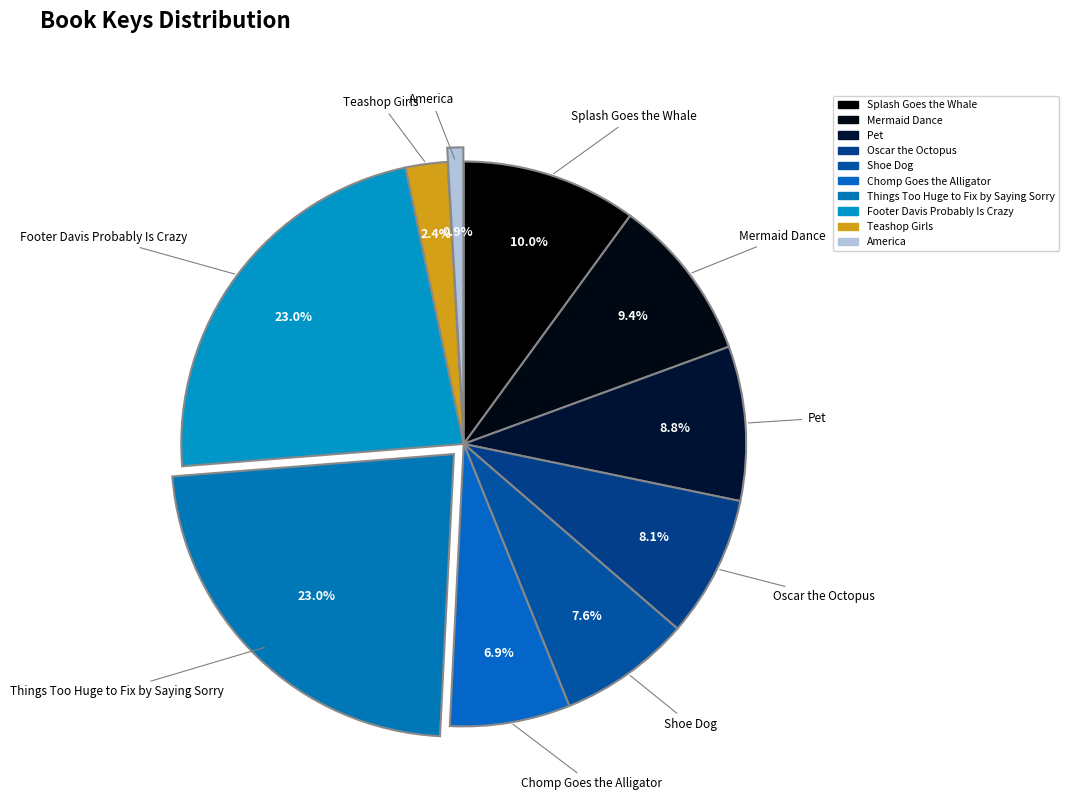

To the nearest percent, what percentage of the pie is Chomp Goes the Alligator?

7%